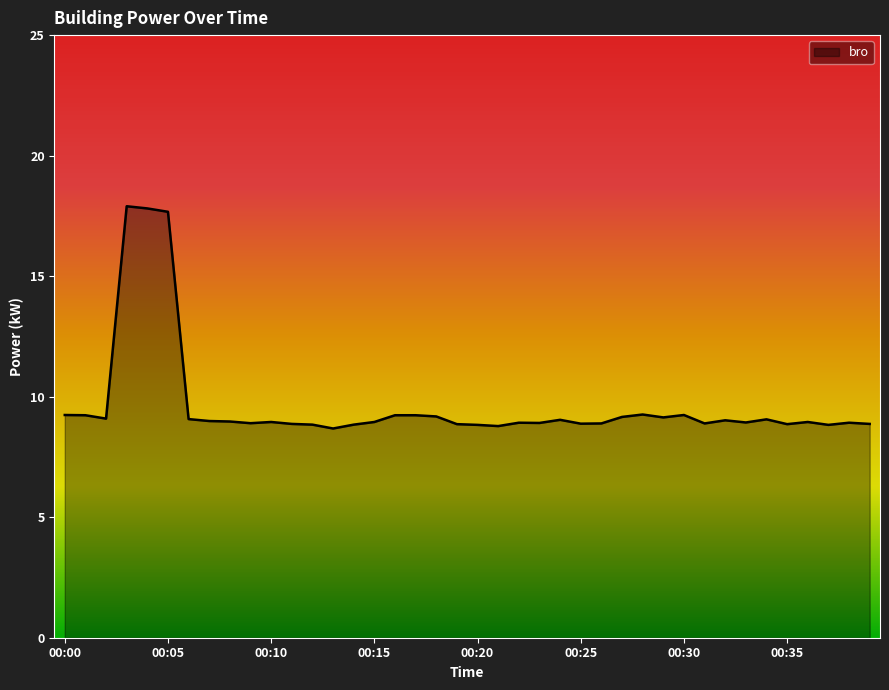

What is the difference between the maximum and minimum values?

9.2